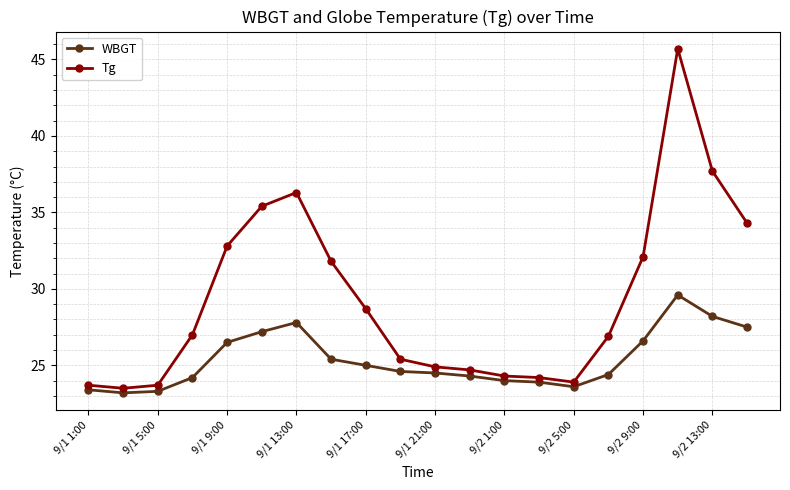

Which series has the largest range (max minus min)?

Tg